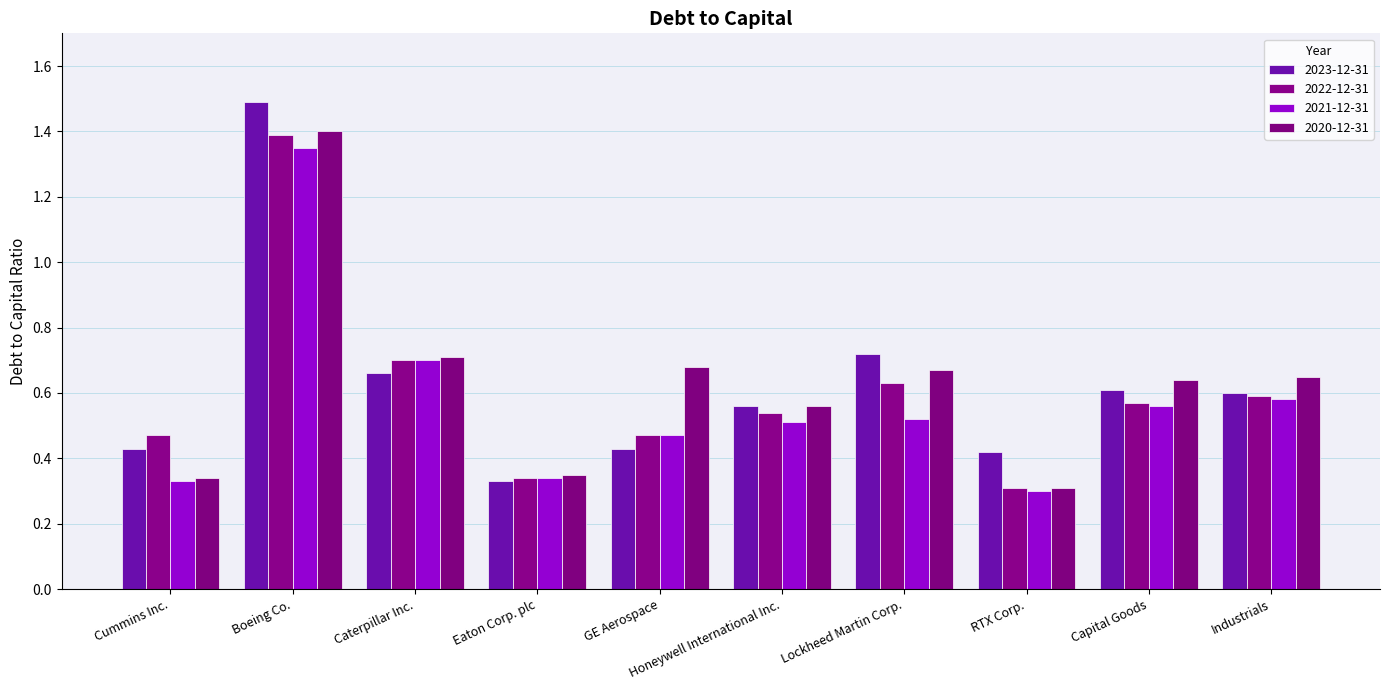

How many bars are there in total?

40